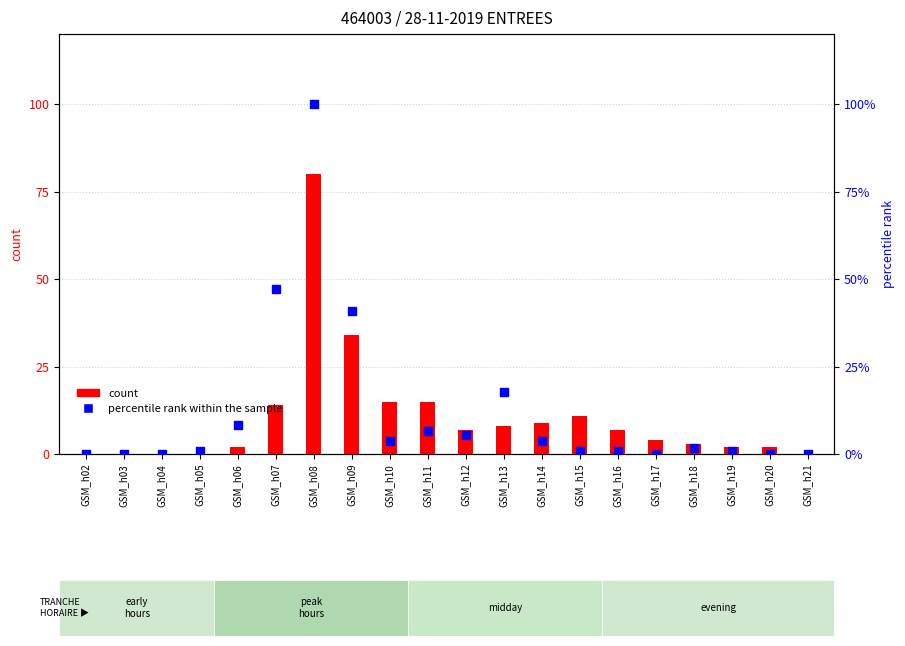

What is the total value across all series at GSM_h11?

21.5